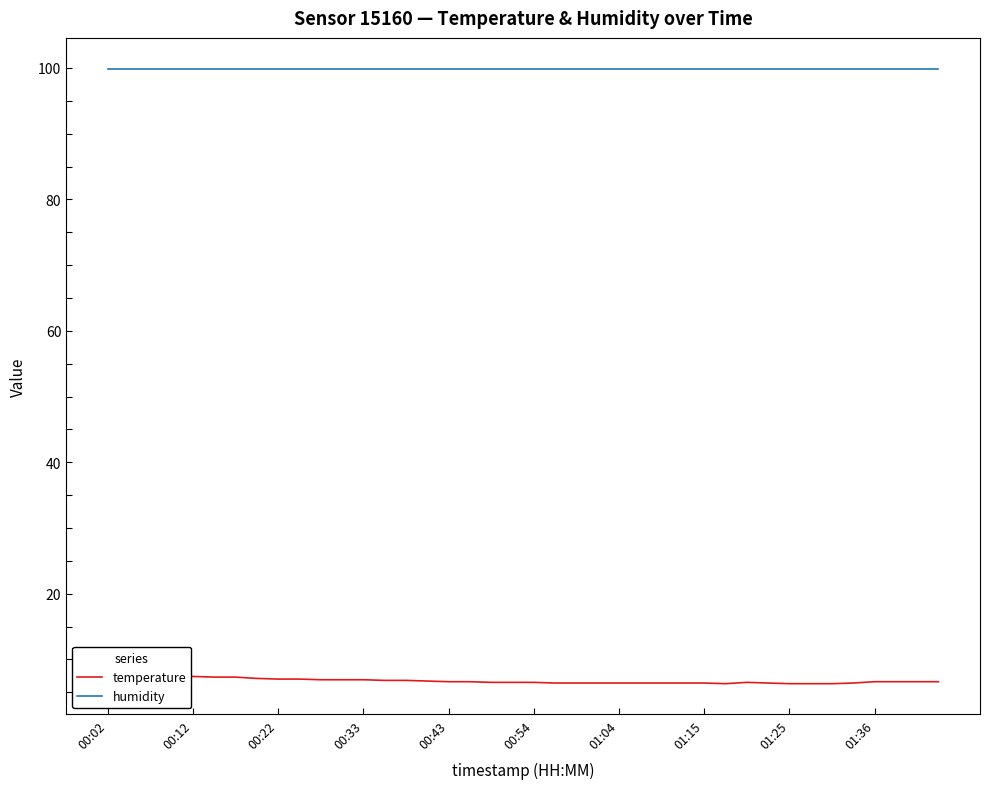

True or false: temperature has a value of 3.7 at 18.

False